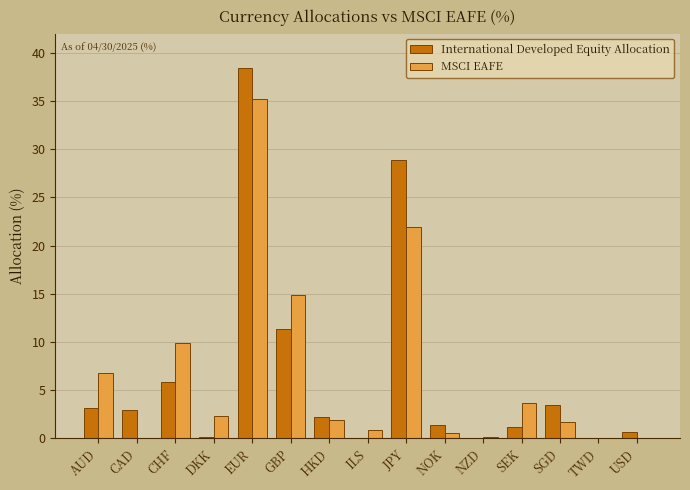

Reading left to right, extract all data points from this chart.

International Developed Equity Allocation: AUD=3.2	CAD=2.9	CHF=5.9	DKK=0.2	EUR=38.4	GBP=11.4	HKD=2.2	ILS=0.0	JPY=28.9	NOK=1.4	NZD=0.0	SEK=1.2	SGD=3.5	TWD=0.0	USD=0.7
MSCI EAFE: AUD=6.8	CAD=0.0	CHF=9.9	DKK=2.3	EUR=35.2	GBP=14.9	HKD=1.9	ILS=0.9	JPY=21.9	NOK=0.6	NZD=0.2	SEK=3.7	SGD=1.7	TWD=0.0	USD=0.0